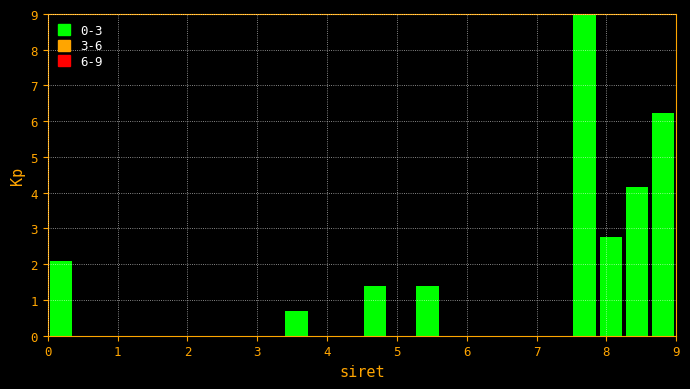

Read against the x-axis, roughly where is the centre of the tallest bar?

7.7